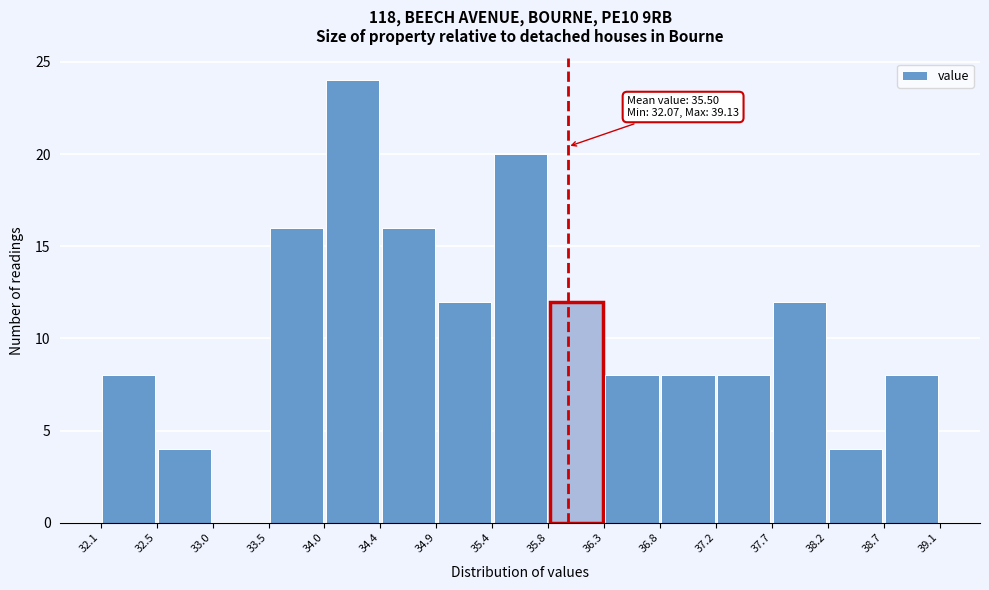

Which range on the x-axis has the tallest bar?

34.0 to 34.4